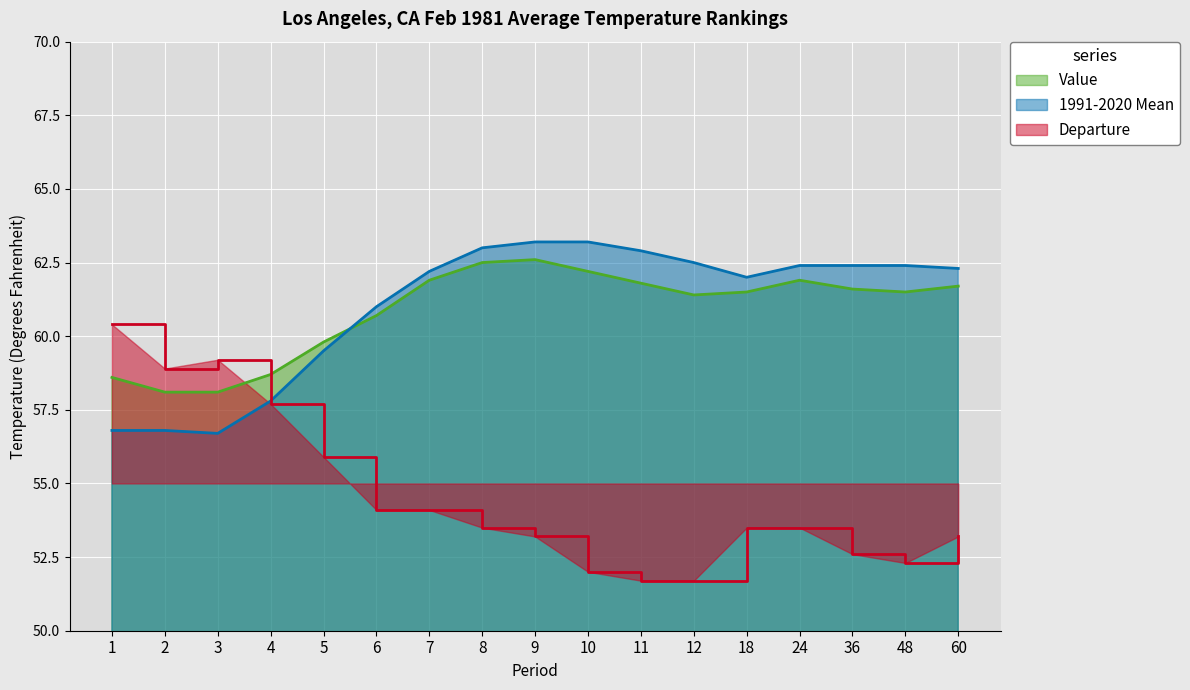

The value of Value at 4 is 80.3. True or false?

False